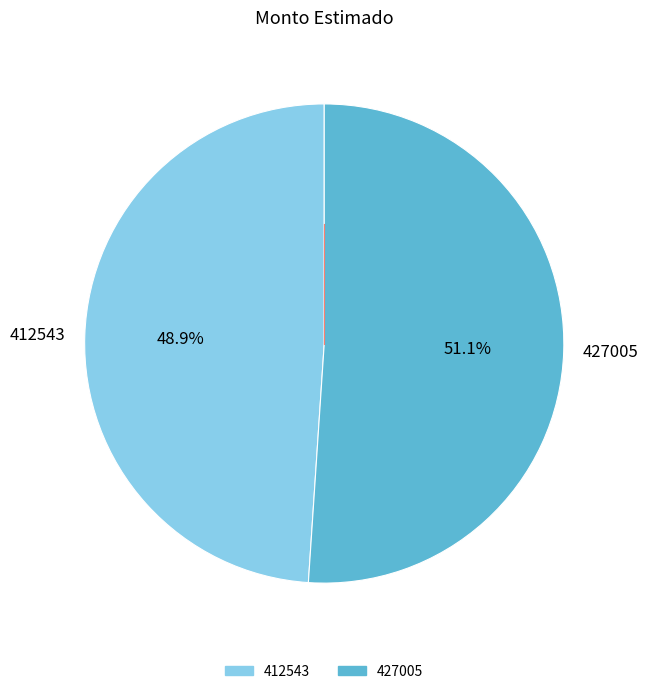

Approximately how many times larger is the value at 412543 compared to 427005?

1.0